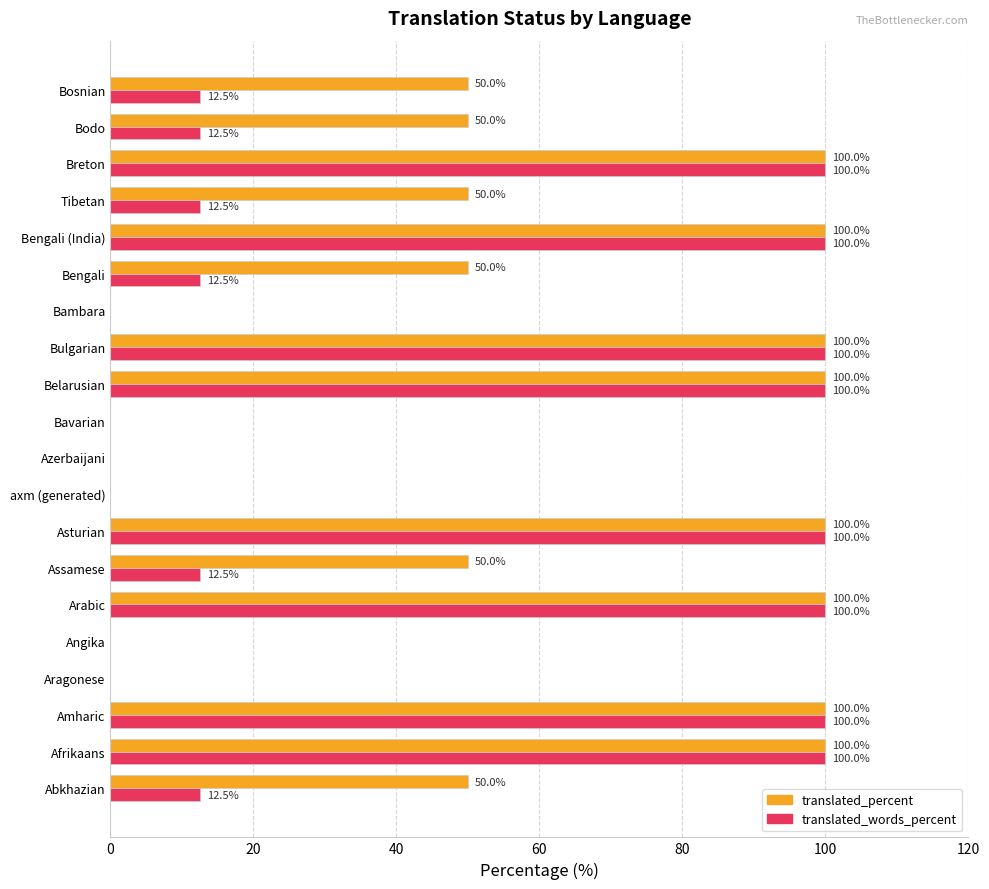

Which series has the largest total across all categories?

translated_percent